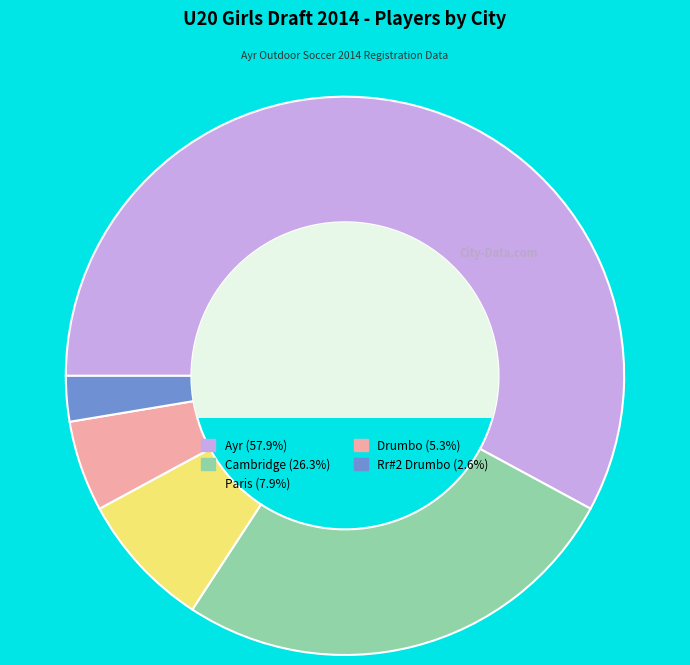

Is the sum of Drumbo (5.3%) and Rr#2 Drumbo (2.6%) greater than half?

No